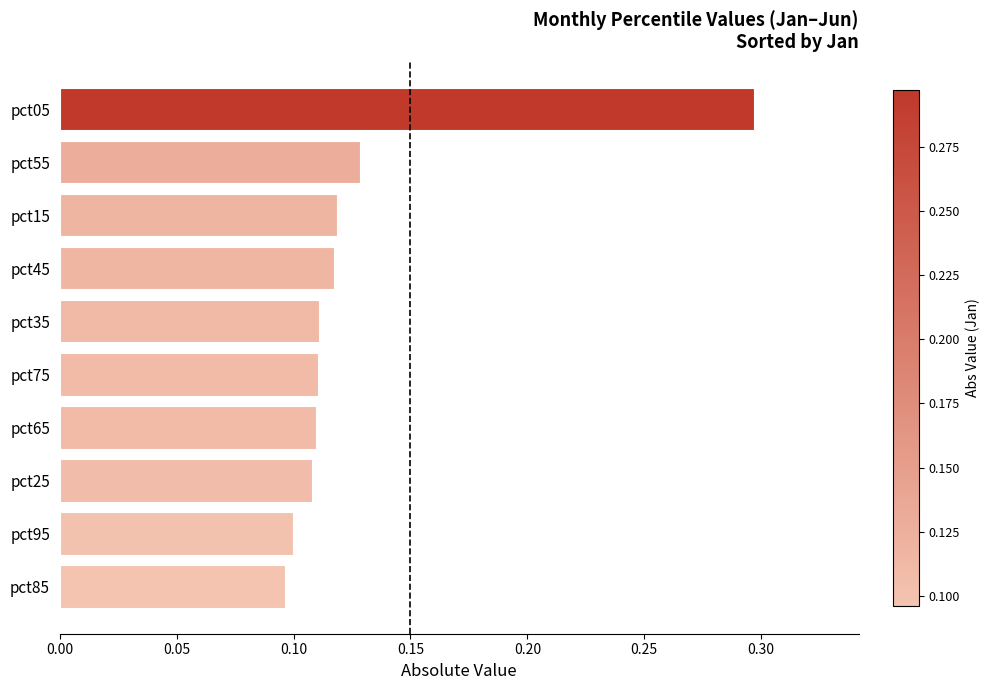

Which label corresponds to the largest value in the chart?

pct05